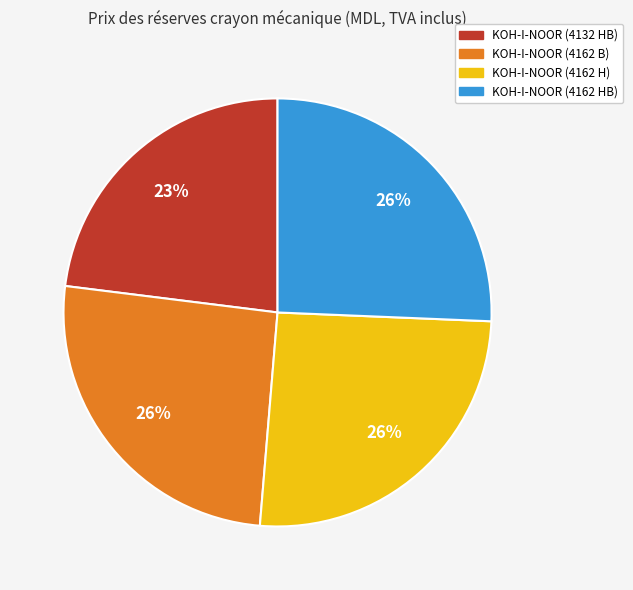

Combined, do KOH-I-NOOR (4132 HB) and KOH-I-NOOR (4162 HB) account for over 50%?

No